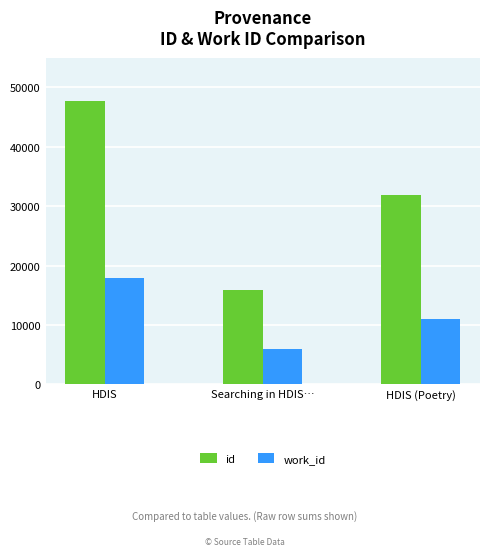

What is the label of the 2nd bar from the right?

Searching in HDIS…